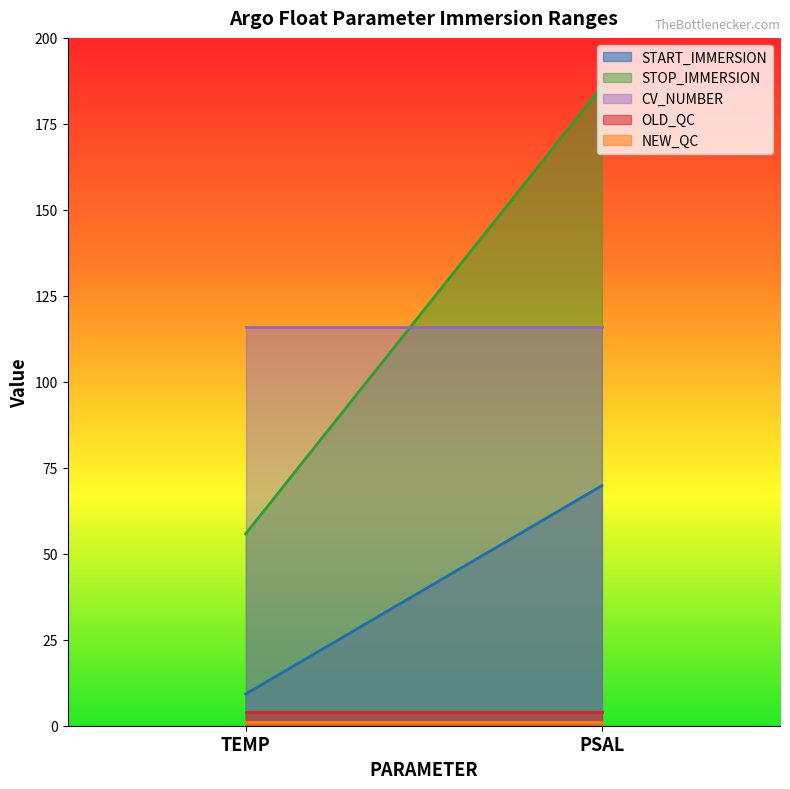

Which series has the widest spread of values?

STOP_IMMERSION